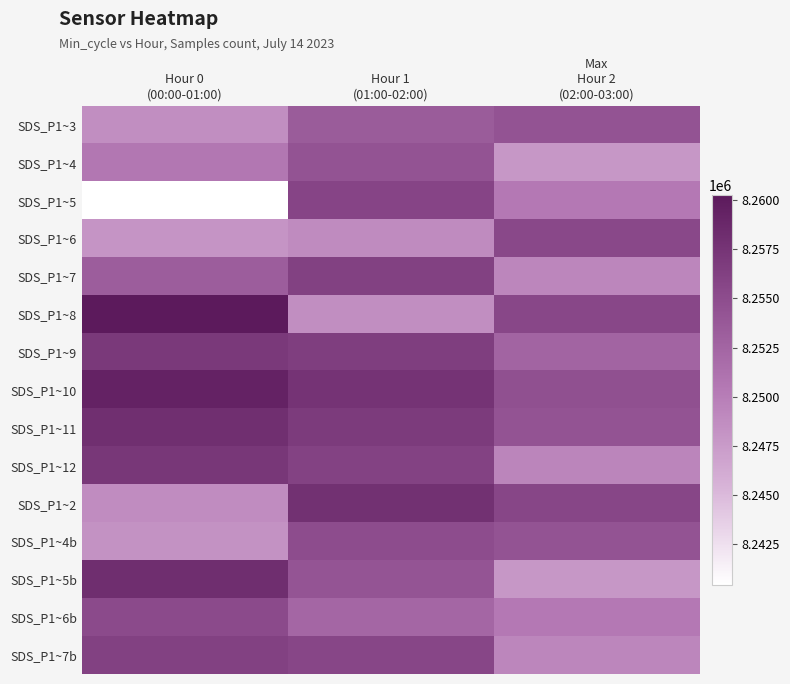

List the series in order of their peak value, highest first.

SDS_P1~8, SDS_P1~10, SDS_P1~5b, SDS_P1~11, SDS_P1~2, SDS_P1~12, SDS_P1~9, SDS_P1~7, SDS_P1~7b, SDS_P1~5, SDS_P1~6, SDS_P1~6b, SDS_P1~4b, SDS_P1~3, SDS_P1~4